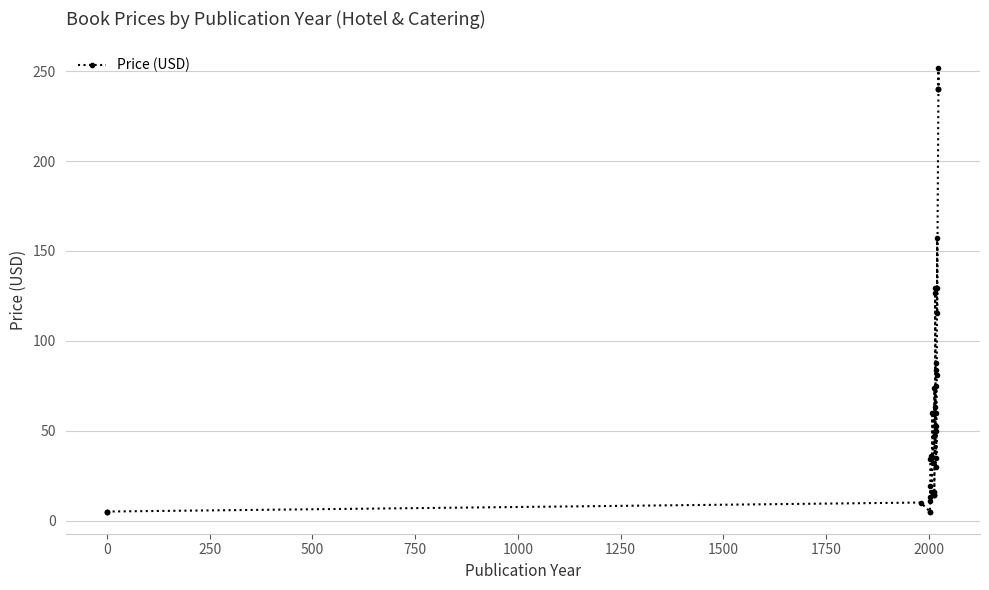

What is the sum of all values?

2699.7